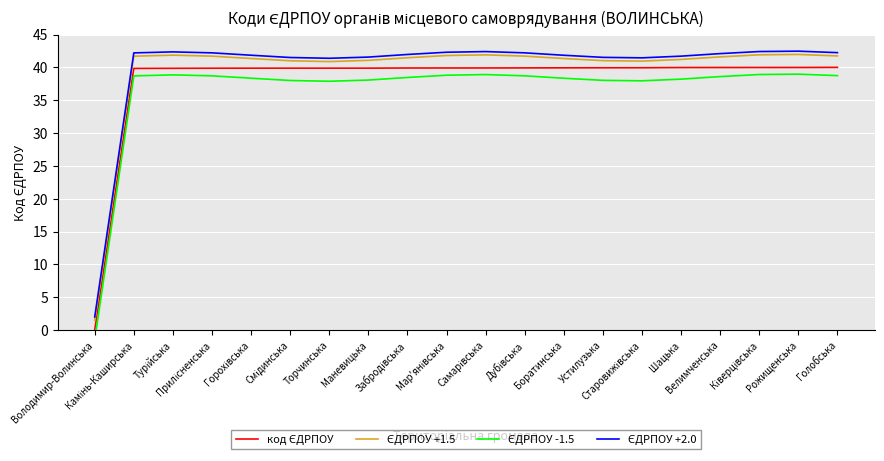

True or false: ЄДРПОУ +2.0 and ЄДРПОУ +1.5 intersect in this chart.

False